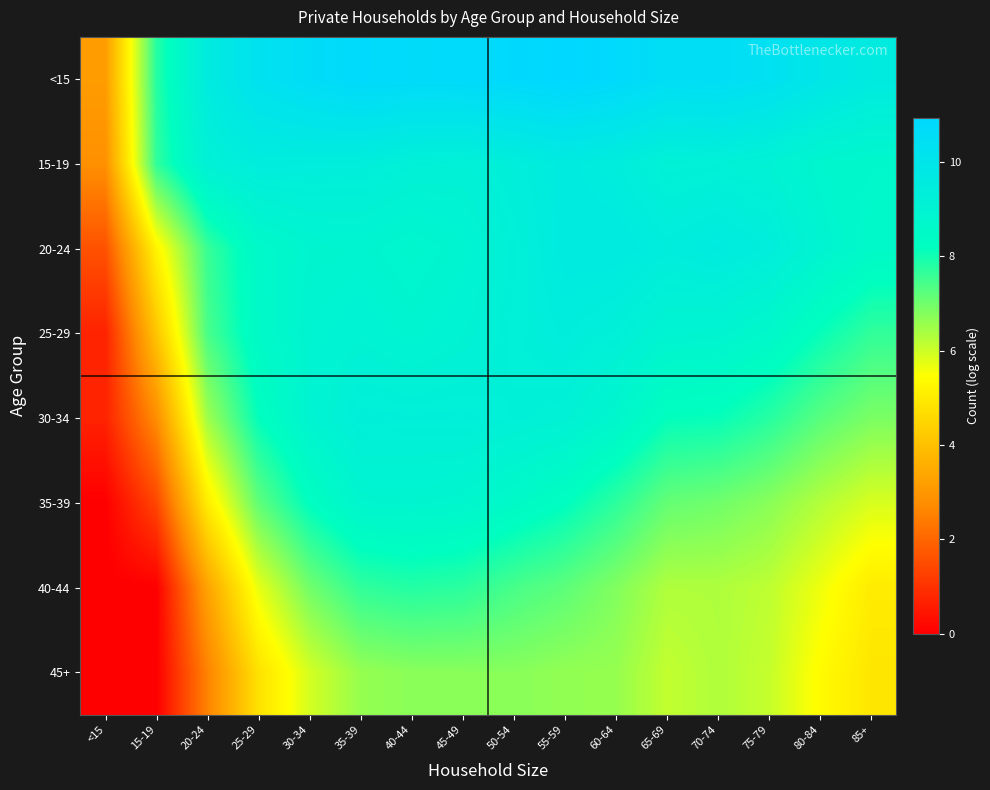

At how many categories does at least one series exceed 8?

14